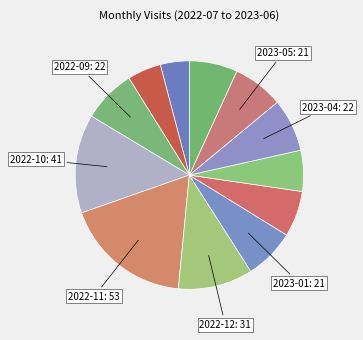

Which category has the smallest portion of the pie?

2022-07